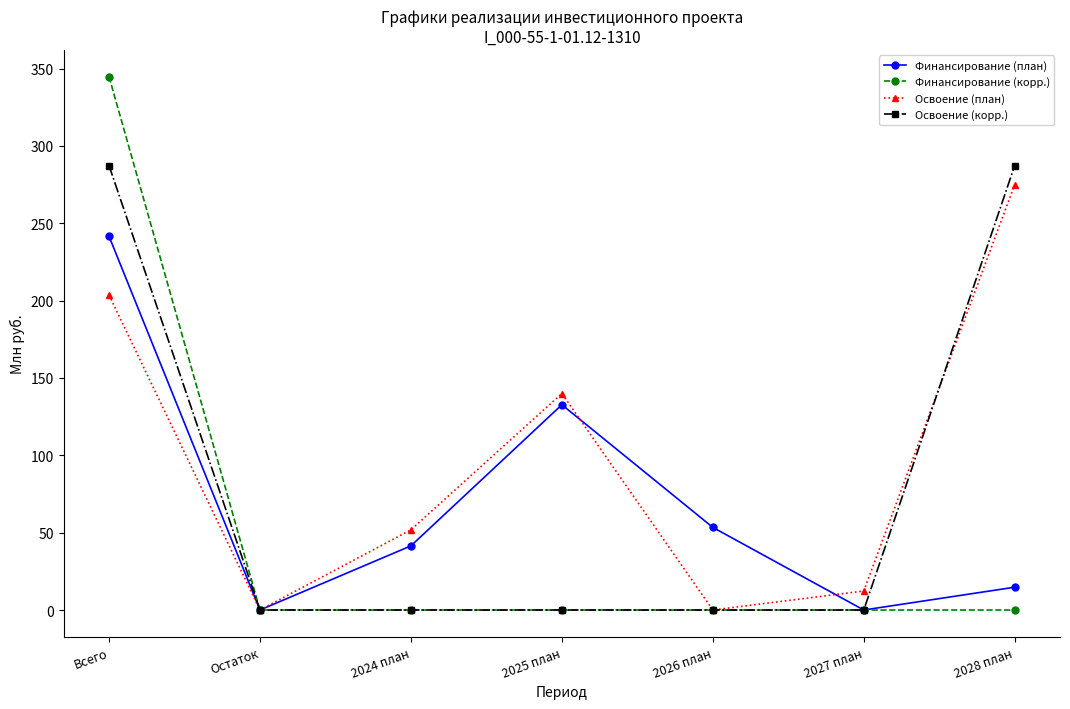

Rank the series by their average value, from highest to lowest.

Освоение (план), Освоение (корр.), Финансирование (план), Финансирование (корр.)